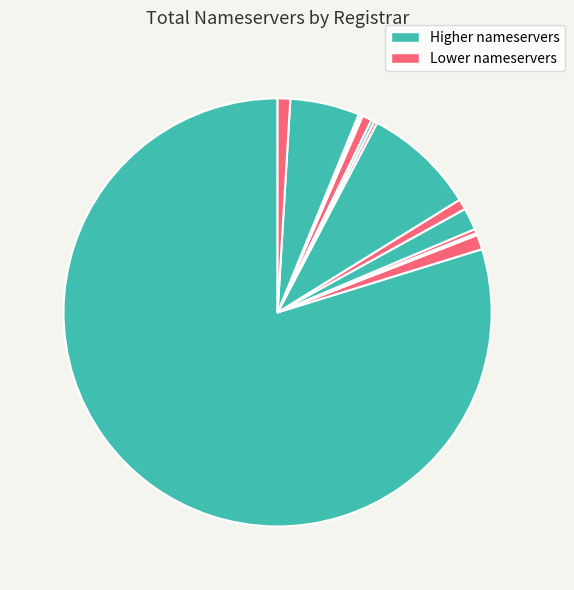

Rank the categories by value from highest to lowest.

Register.com Inc., Entorno Digital S.A, DINAHOSTING S.L., Mark Monitor Inc., COREhub, Registry self-allocated, CSC Corporate Domains, Mesh Digital Limited, Ascio Technologies Inc., IP MIRROR PTE LTD, 101Domain, Nominalia Internet S.L., CDMon, Hosting Concepts b.v. d/b/a Openprovider